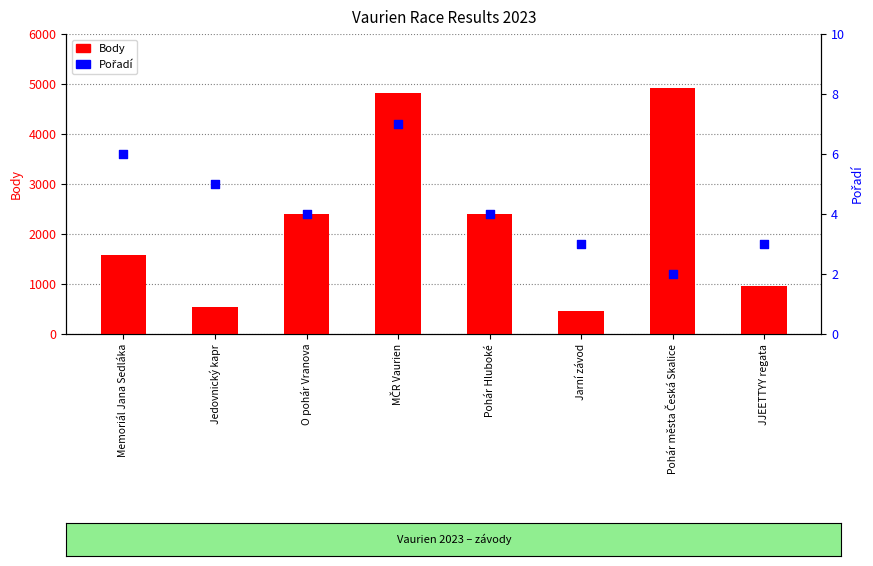

At how many categories does at least one series exceed 3593?

2